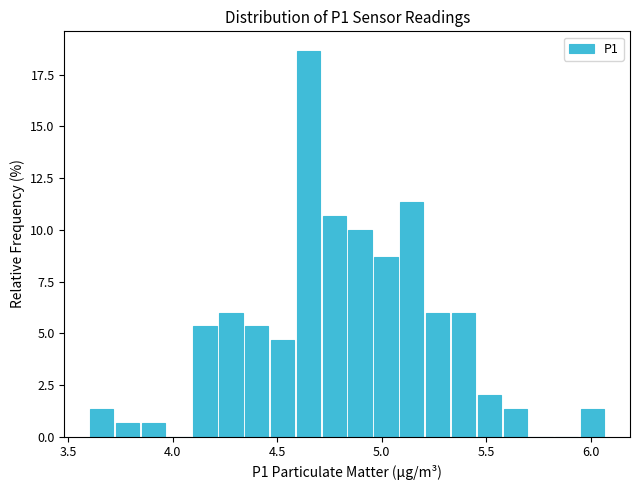

Around what value on the x-axis is the tallest bar? Give the approximate position of its centre, as read against the axis.

4.65